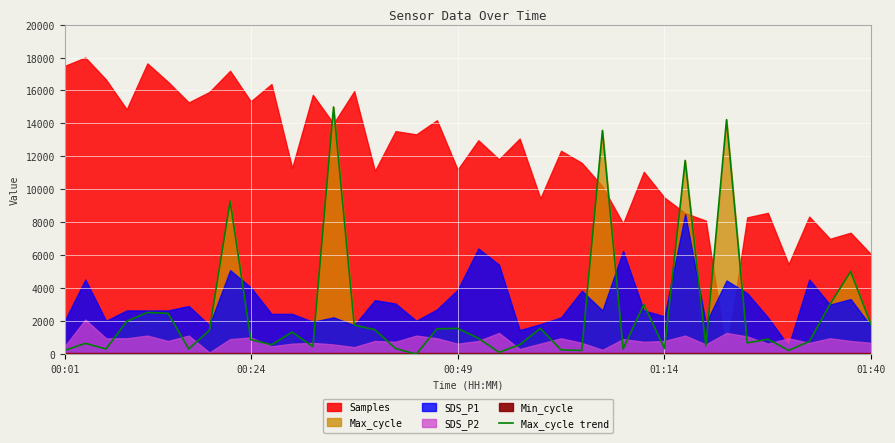

Reading left to right, what are all the values shown in this chart?

227.7	654.6	313.1	1992.4	2533.2	2476.3	313.1	1451.6	9278.9	882.4	569.3	1337.8	455.4	15000.0	1764.7	1480.1	341.6	0.0	1537.0	1565.5	967.7	113.9	569.3	1565.5	256.2	227.7	13576.9	313.1	3017.1	341.6	11755.2	512.3	14231.5	683.1	910.8	227.7	768.5	3017.1	5009.5	1764.7